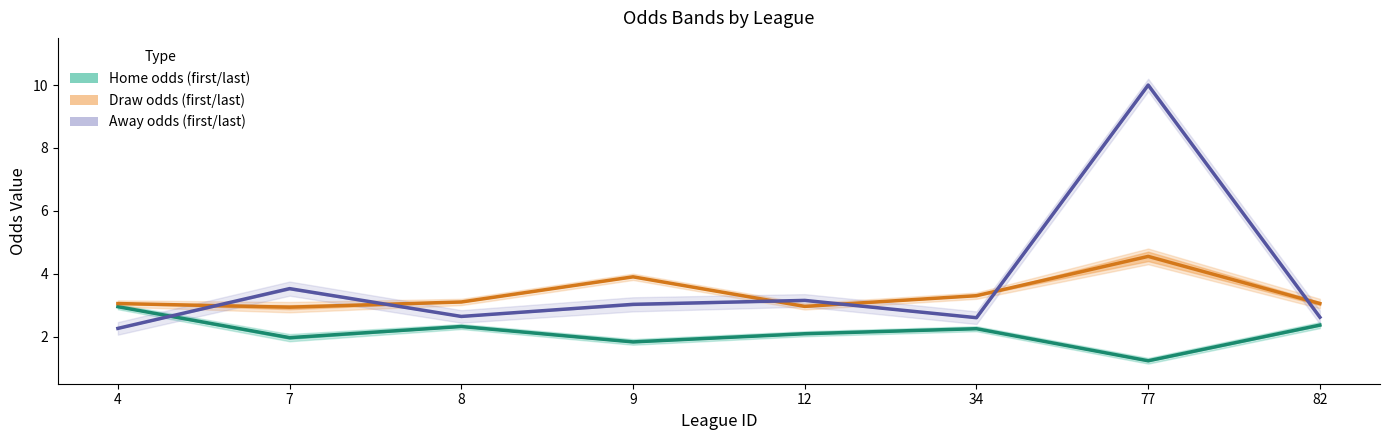

Reading left to right, transcribe all the data shown in this chart.

first_home / last_home: 4=3.0	7=2.0	8=2.3	9=1.8	12=2.1	34=2.2	77=1.2	82=2.4
first_draw / last_draw: 4=3.0	7=2.9	8=3.1	9=3.9	12=3.0	34=3.3	77=4.6	82=3.0
first_away / last_away: 4=2.3	7=3.5	8=2.6	9=3.0	12=3.1	34=2.6	77=10.0	82=2.6